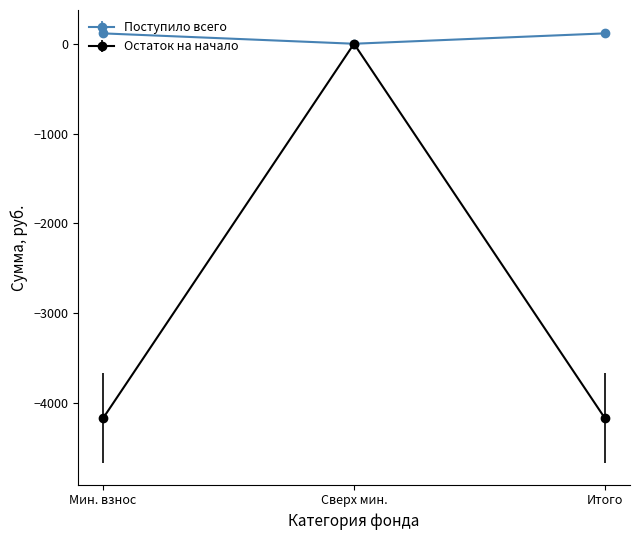

What is the label of the 2nd point from the right?

Сверх мин.